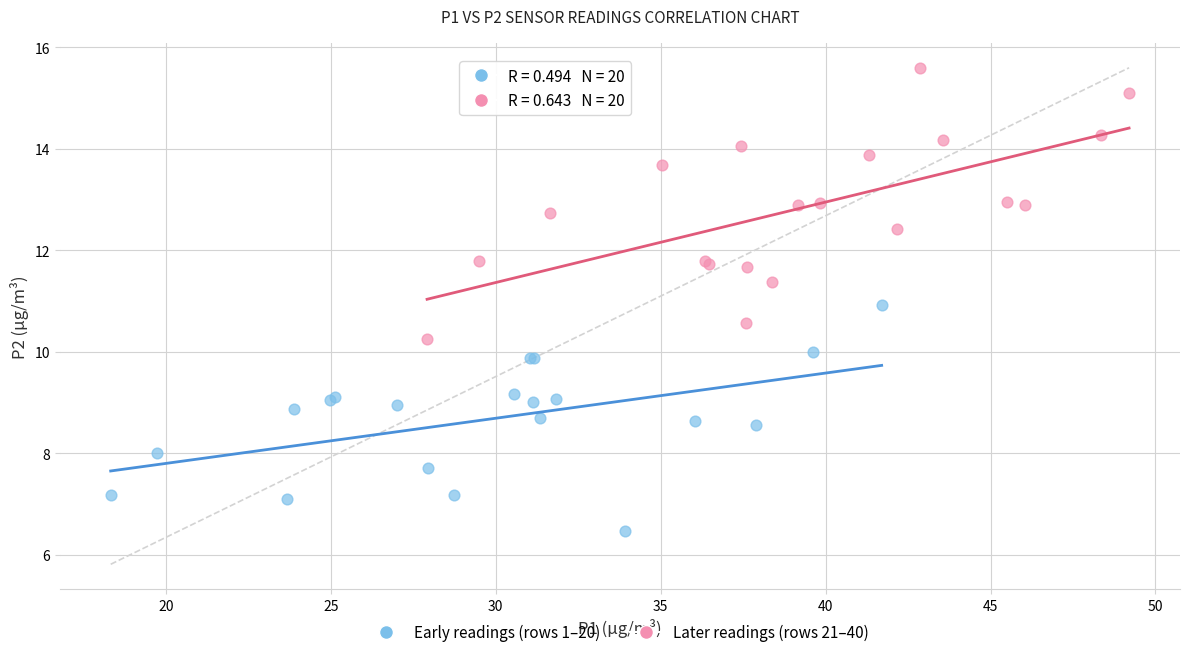

What are all the series names shown in the legend?

Early readings (rows 1–20), Later readings (rows 21–40)